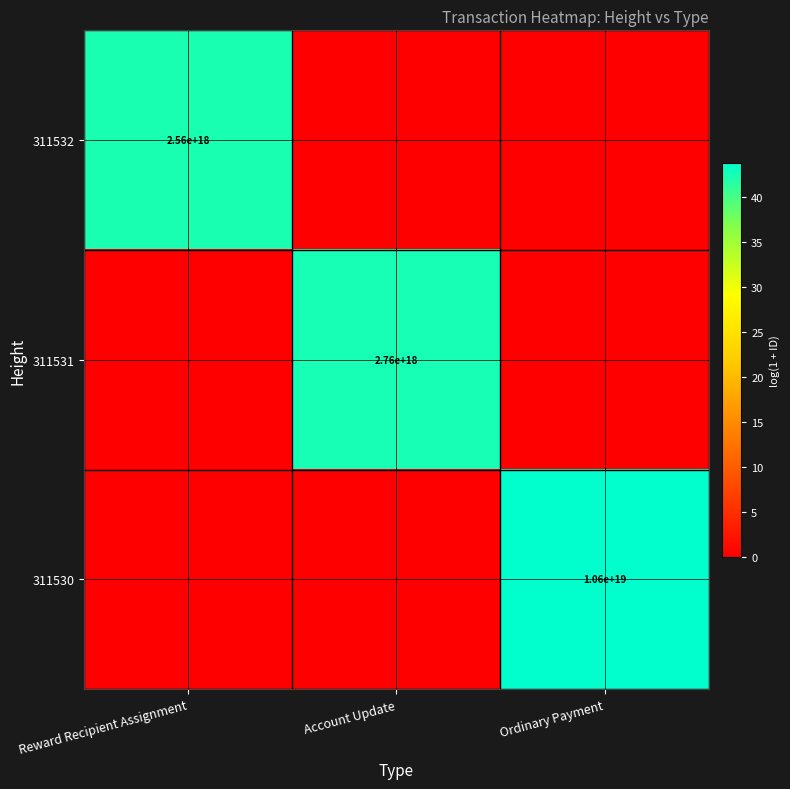

The value of 311530 at Ordinary Payment is 2284251120309916928. True or false?

False